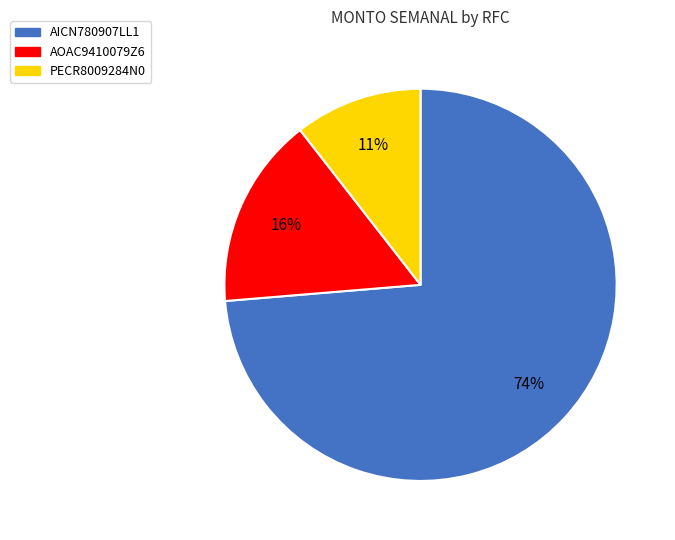

What percentage is the PECR8009284N0 slice, to the nearest percent?

11%